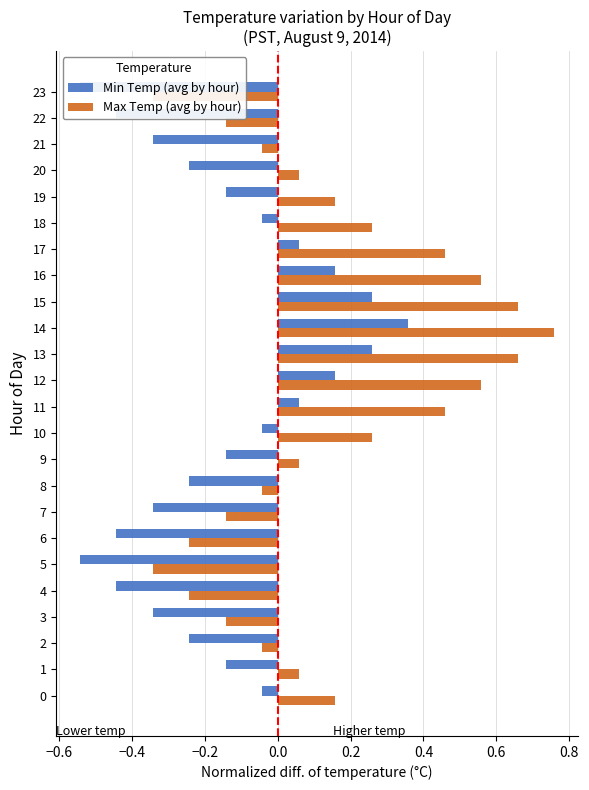

Are the bars horizontal?

Yes